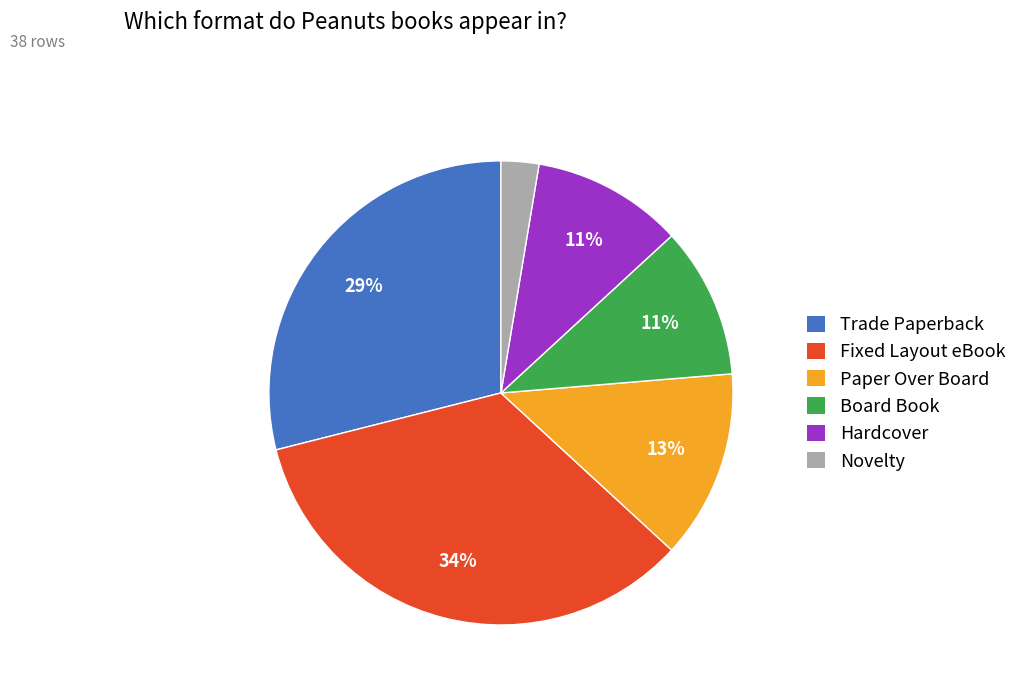

Is the sum of Board Book and Hardcover greater than half?

No